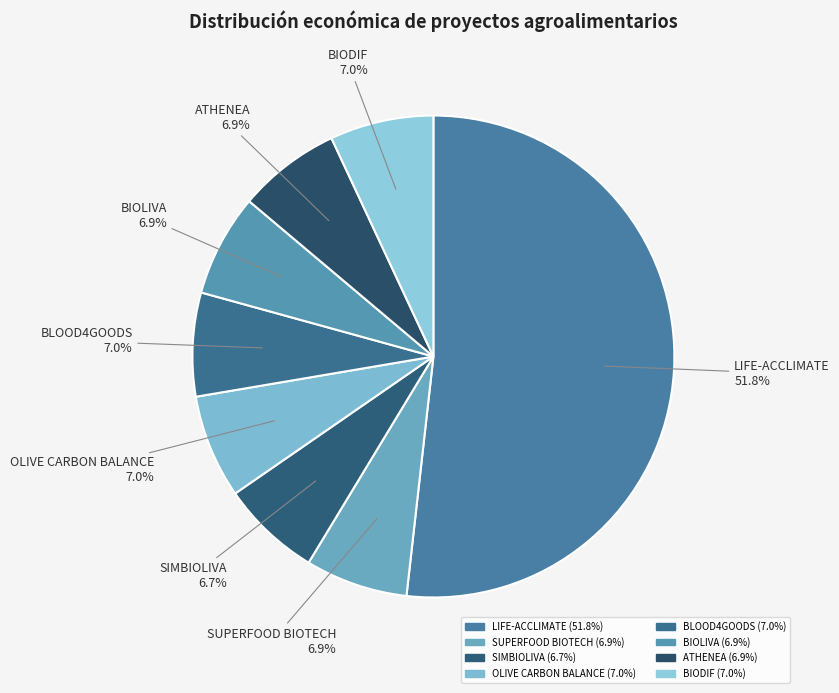

Count the number of slices in the pie.

8